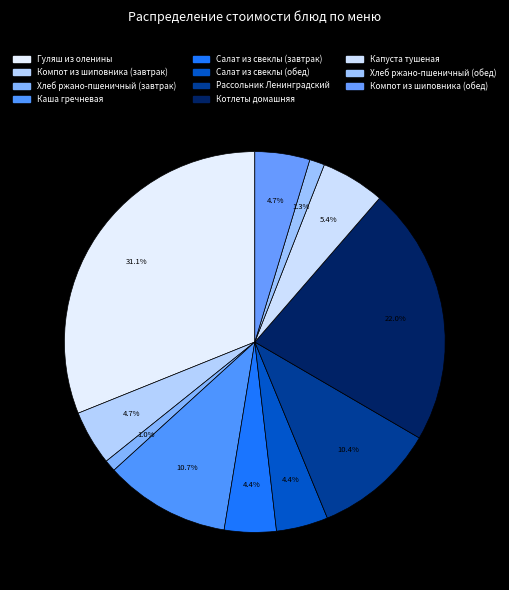

Which category has the biggest portion of the pie?

Гуляш из оленины